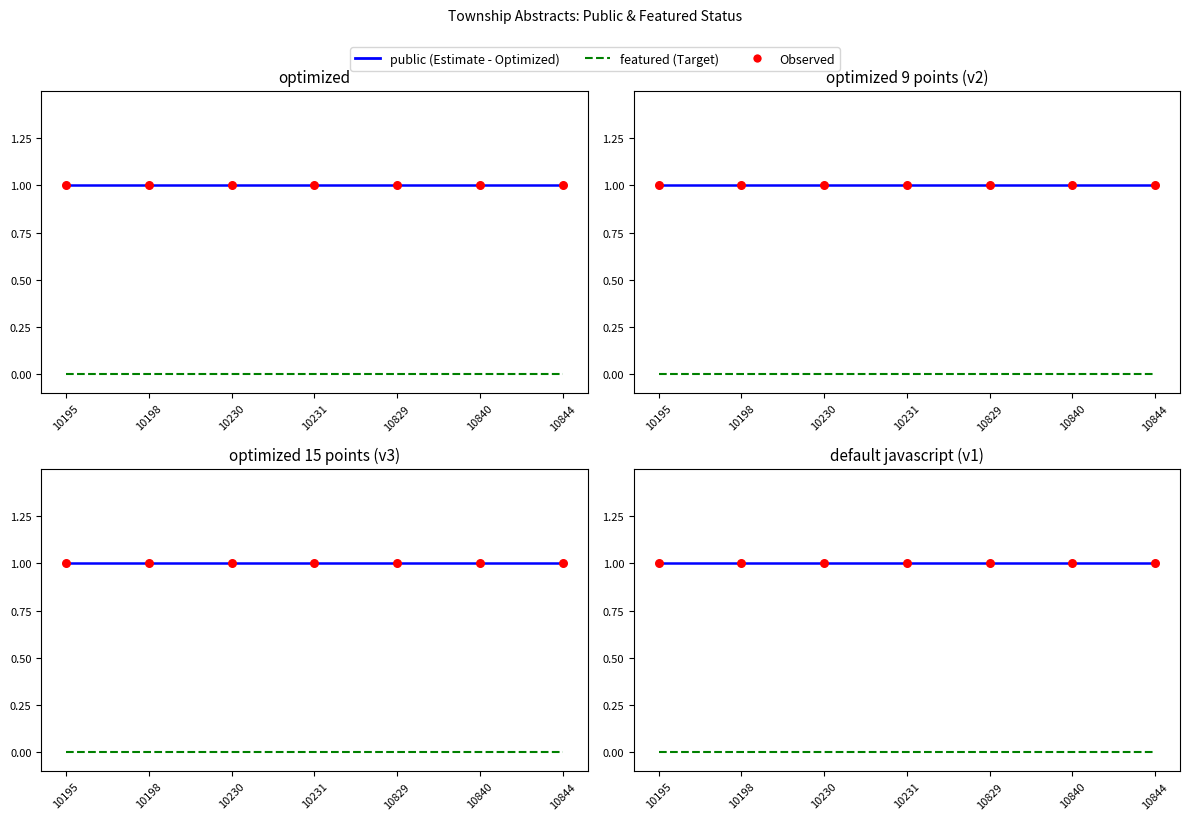

Which series contains the lowest Y value?

featured